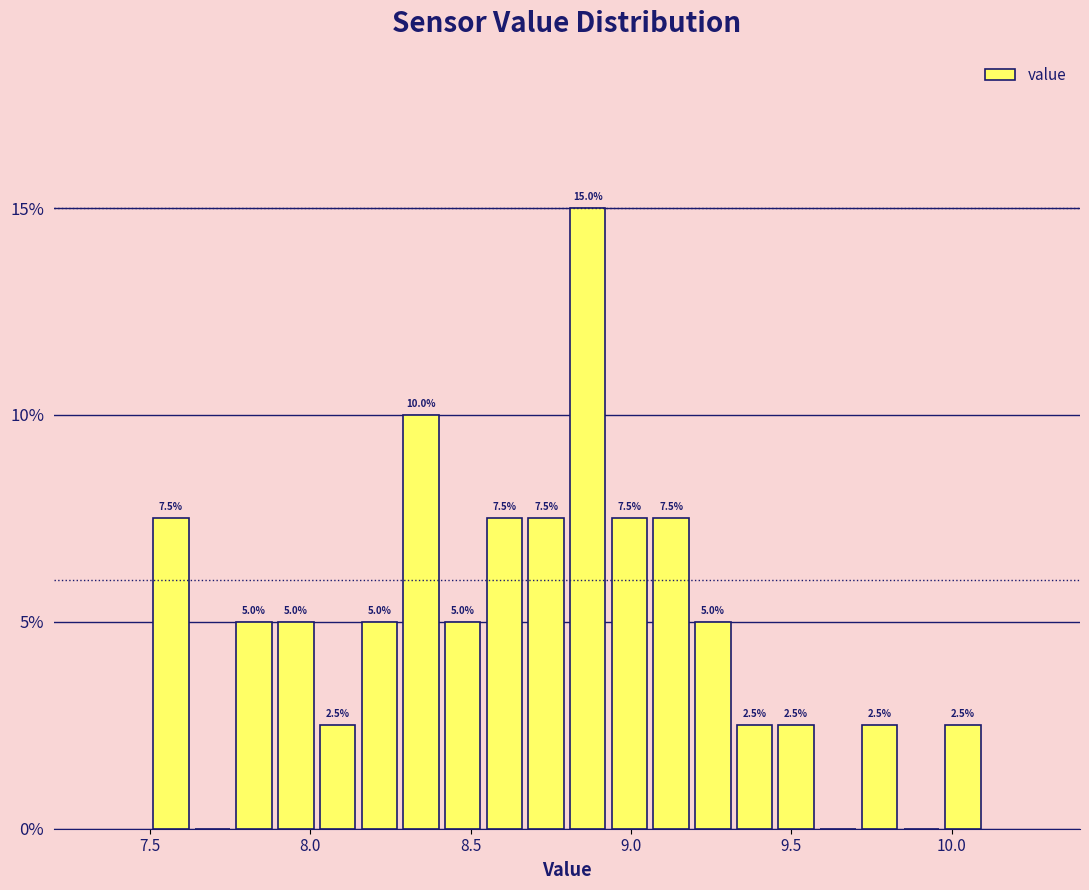

Read against the x-axis, roughly where is the centre of the tallest bar?

8.85